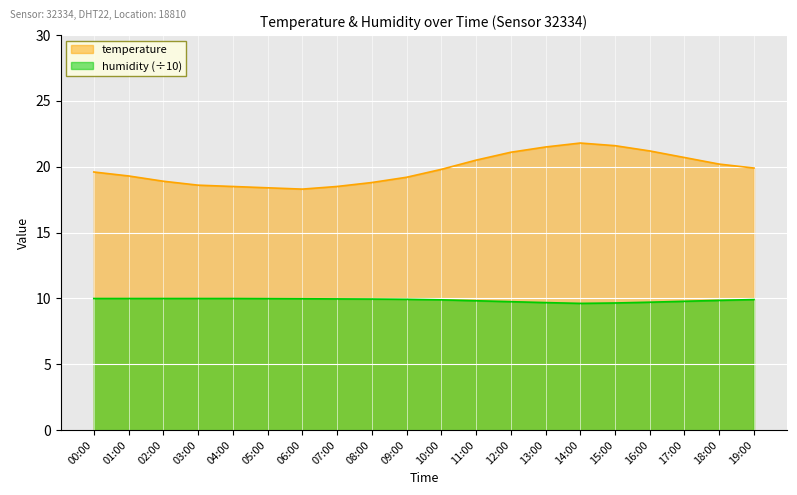

What is the label of the 3rd point from the left?

02:00